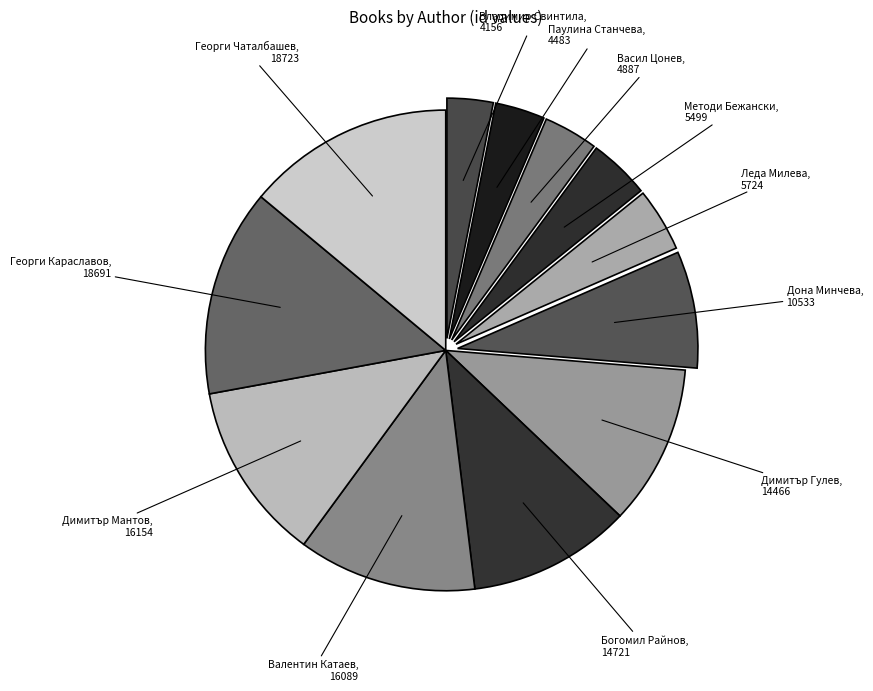

Which category has the biggest portion of the pie?

Георги Чаталбашев